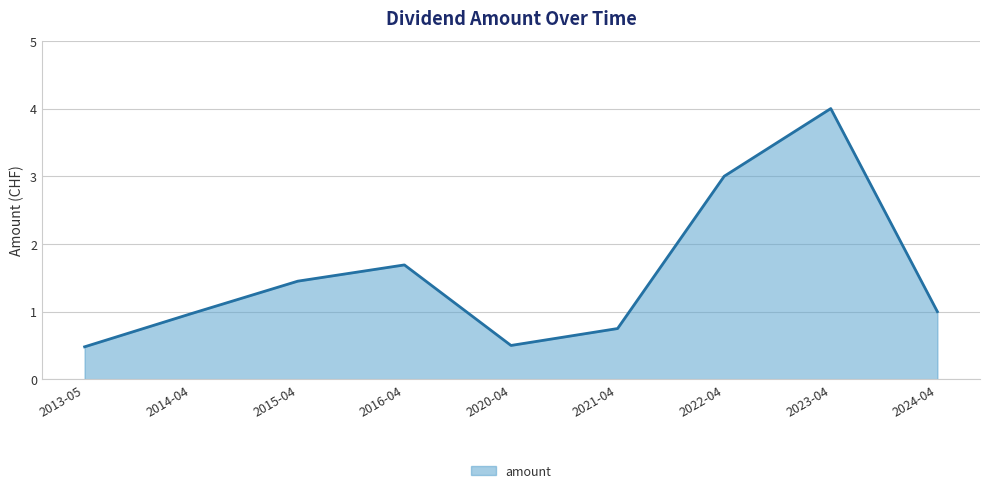

At which category does the data reach its first local valley?

2020-04